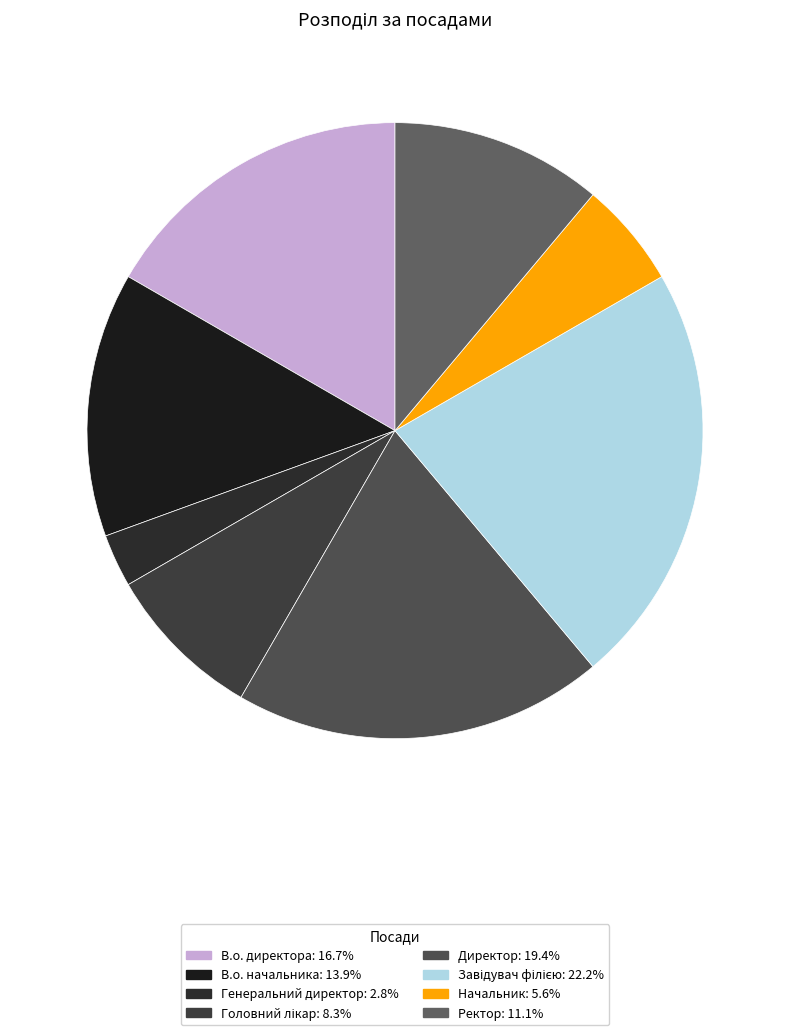

Which slice is the smallest?

Генеральний директор